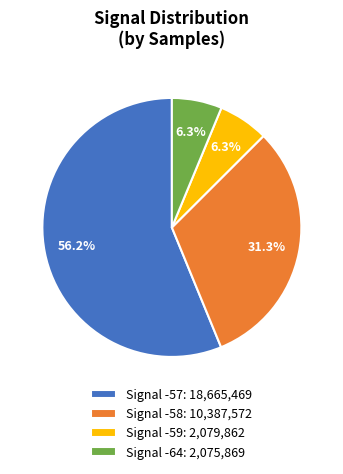

Between Signal -59: 2,079,862 and Signal -57: 18,665,469, which is larger?

Signal -57: 18,665,469